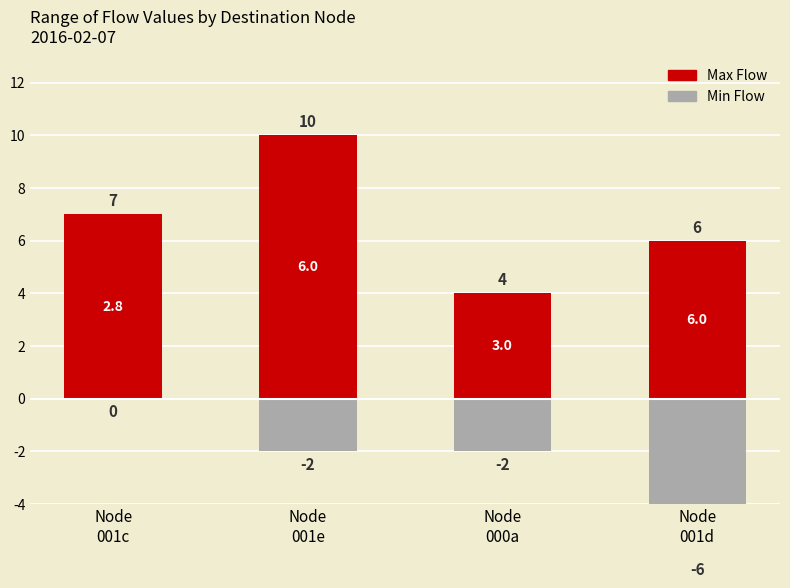

Is the value of Max Flow at Node
001d greater than the value of Min Flow at Node
001d?

Yes